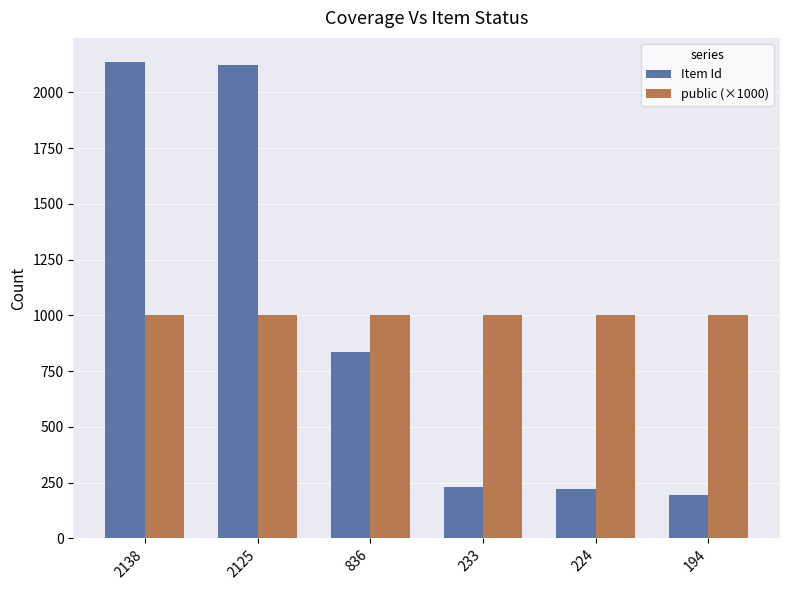

Is it true that Item Id equals 2138 at 2138?

True